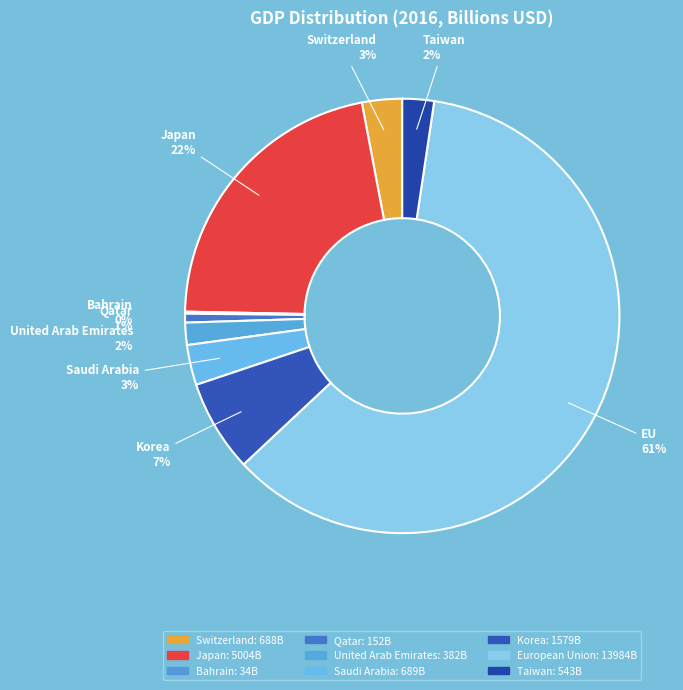

The Korea slice represents 7% of the pie. True or false?

True